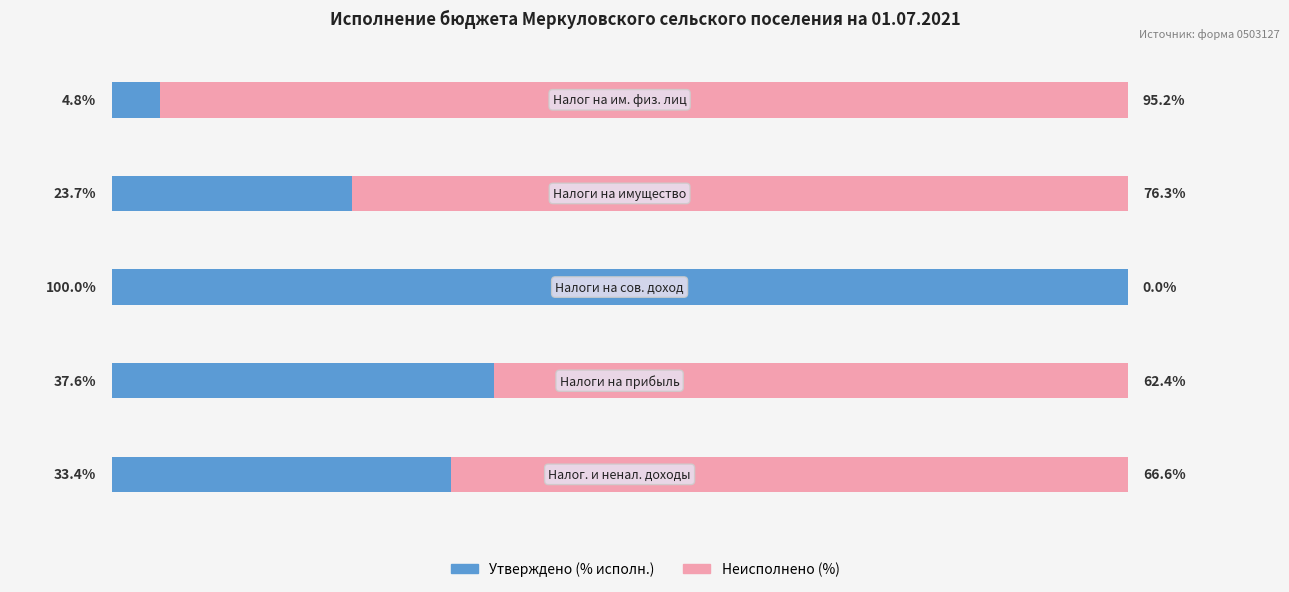

What are all the series names shown in the legend?

Утверждено (% исполн.), Неисполнено (%)